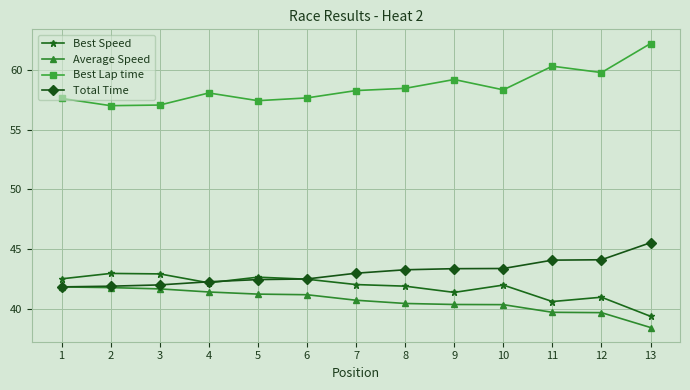

What is the sum of the Best Lap time values at 6 and 7?

115.9